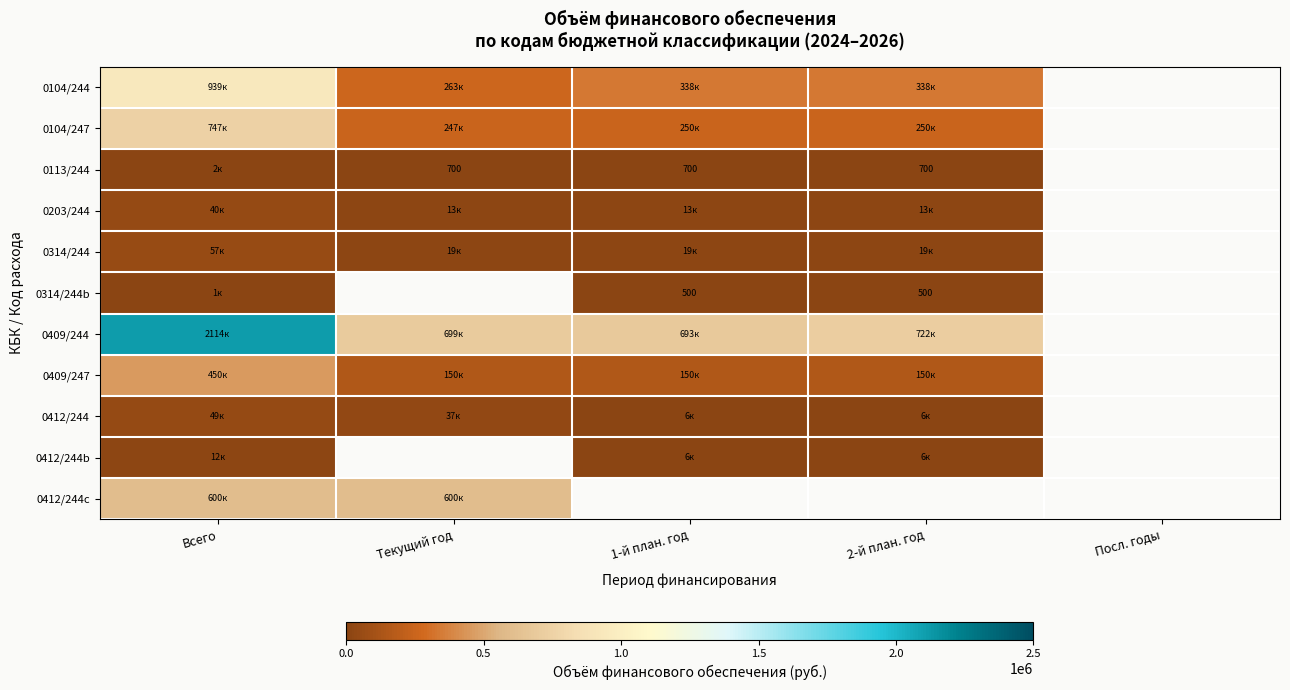

At which label does 0409/244 first exceed 722400?

Всего